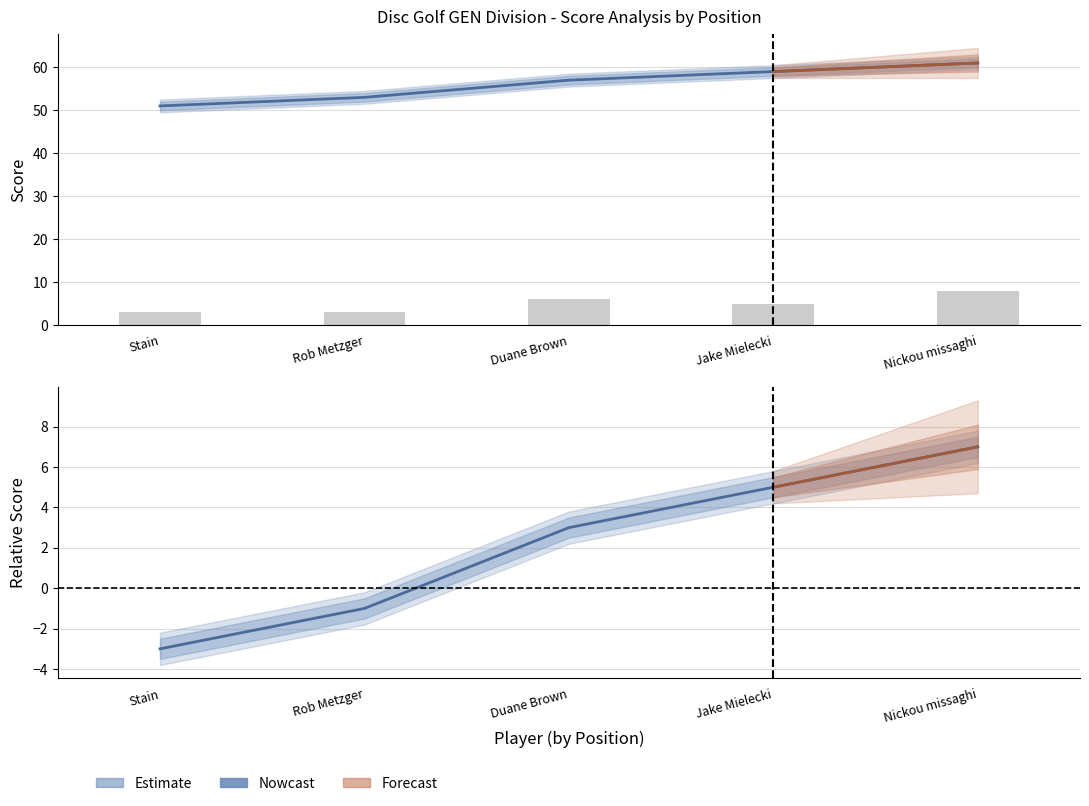

What is the value of the hole_11 bar at the 1st from the left?

3